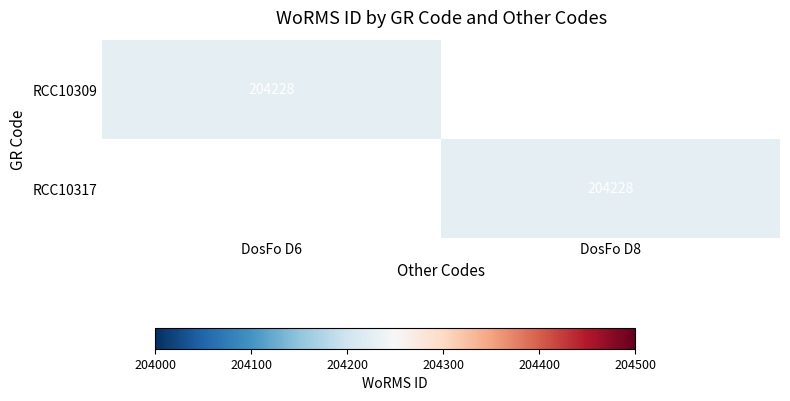

The RCC10309 series shows 204228 at DosFo D6. True or false?

True